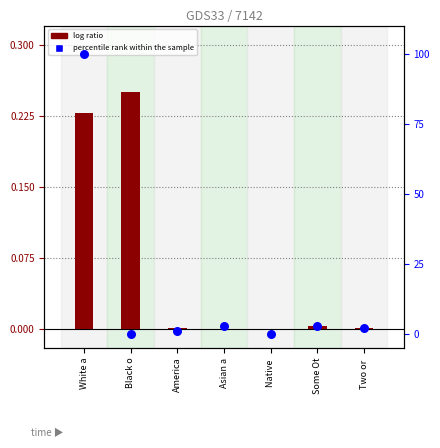

Which series reaches the maximum Y coordinate?

percentile rank within the sample